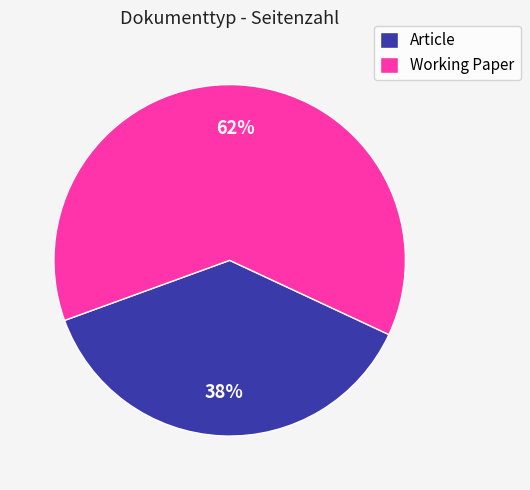

Does Working Paper represent more than half of the total?

Yes